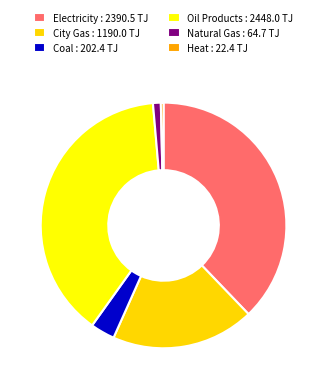

How many slices are in this pie chart?

6